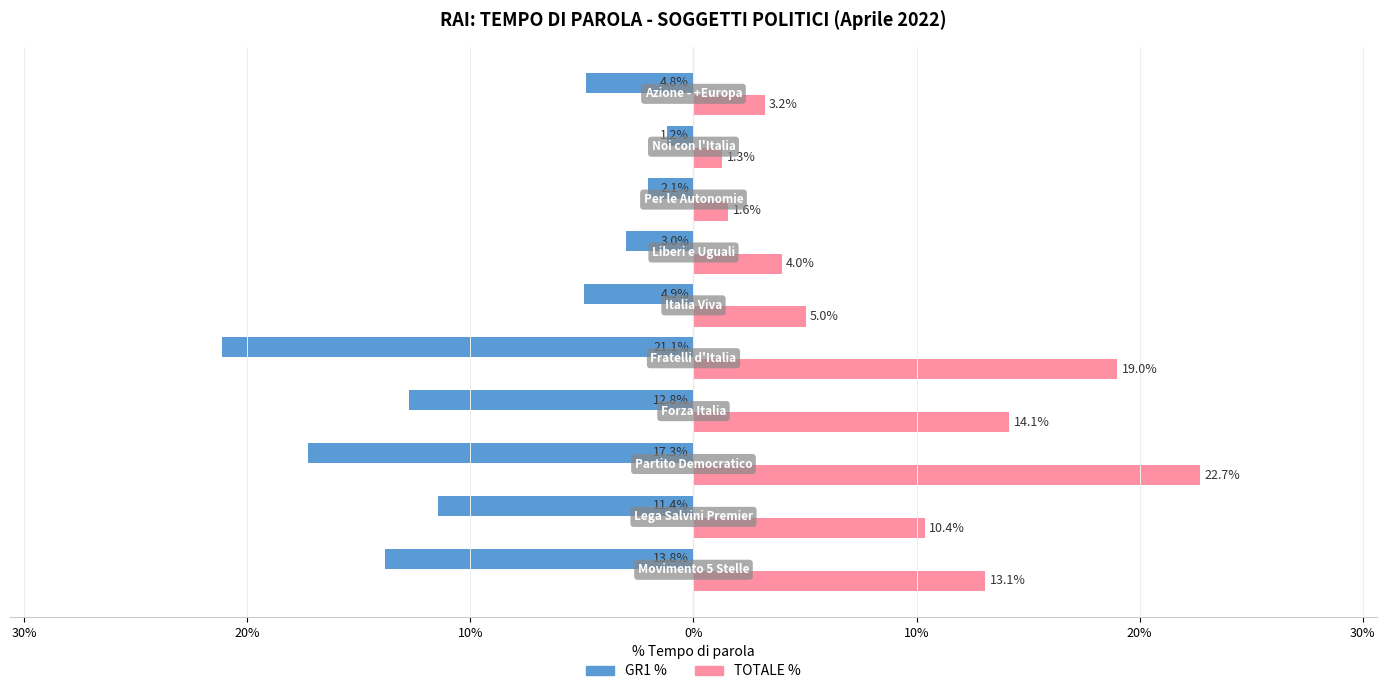

Reading left to right, list all the values displayed in this chart.

GR1 %: -13.8	-11.4	-17.3	-12.8	-21.1	-4.9	-3.0	-2.1	-1.2	-4.8
TOTALE %: 13.1	10.4	22.7	14.1	19.0	5.0	4.0	1.6	1.3	3.2